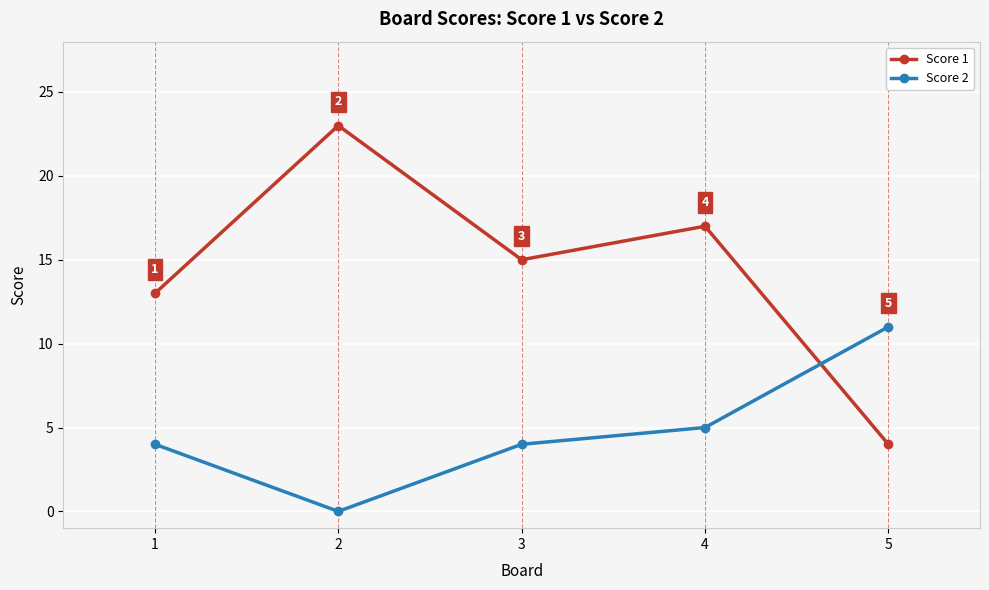

Where is Score 1 nearest to the value 13?

1